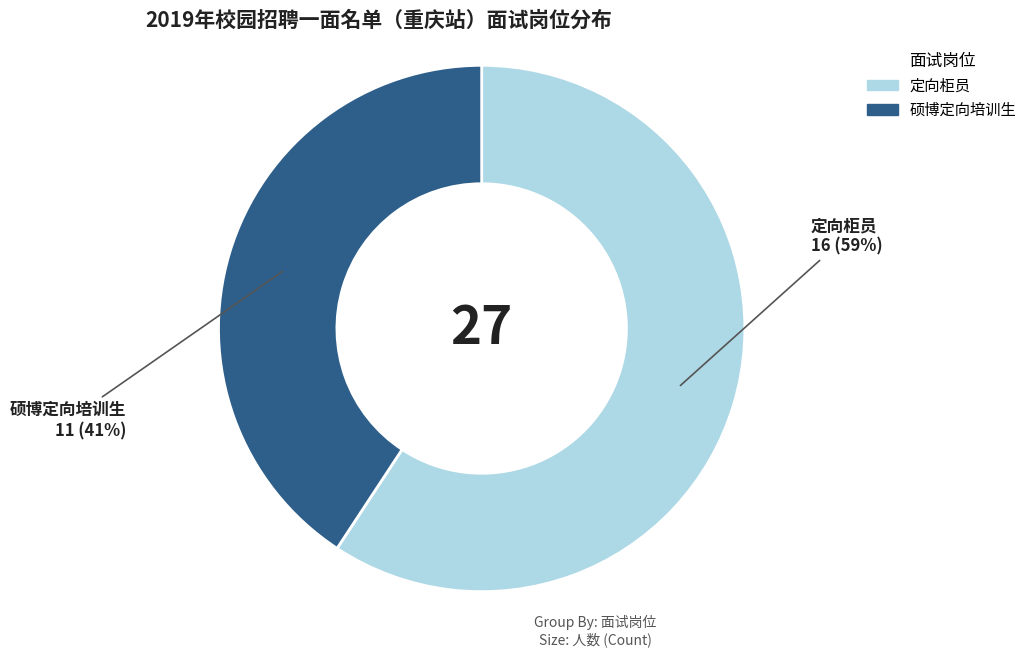

What percentage is the 硕博定向培训生 slice, to the nearest percent?

41%